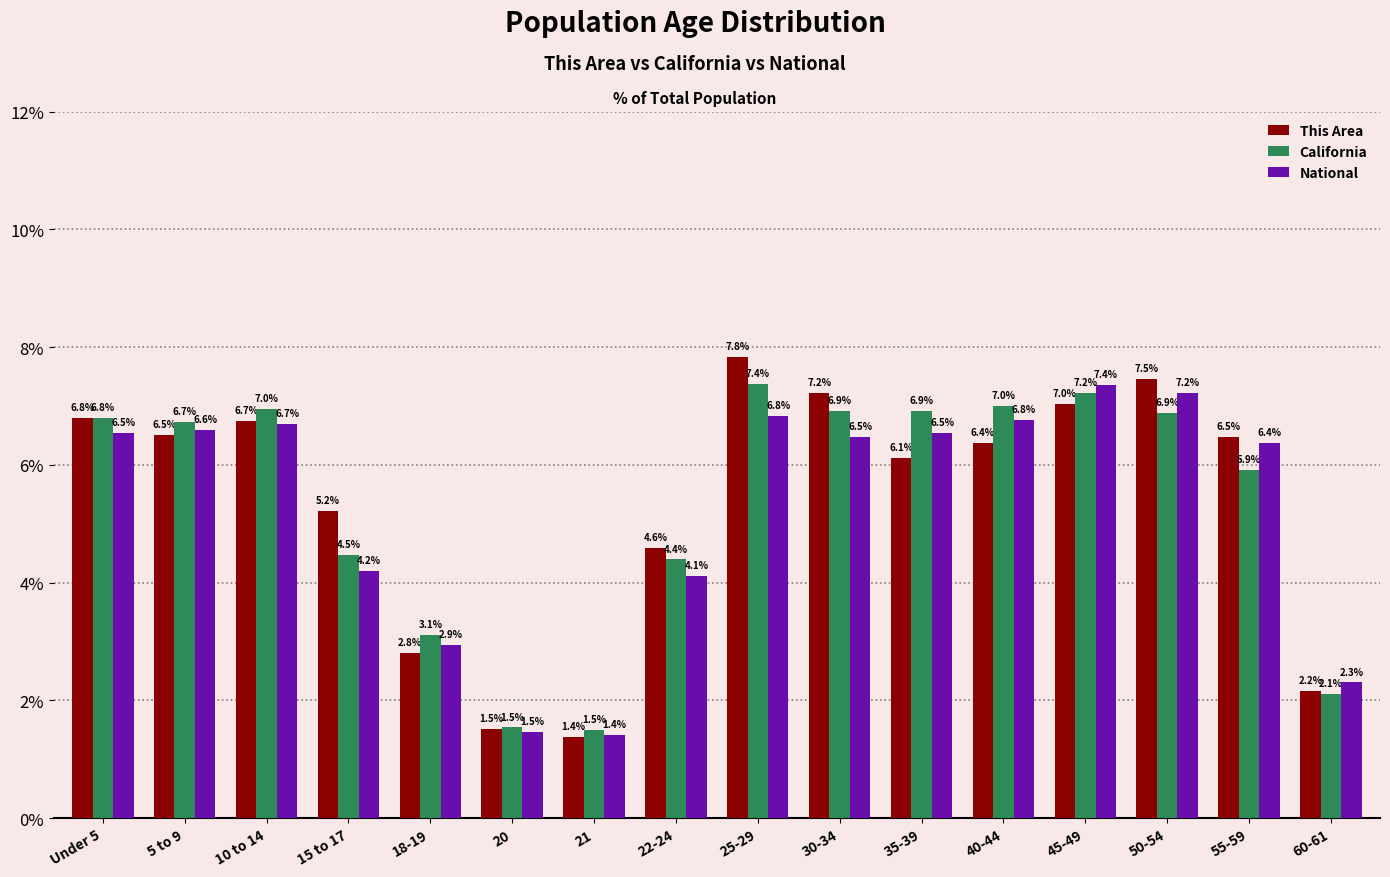

Rank the series by their average value, from highest to lowest.

This Area, California, National